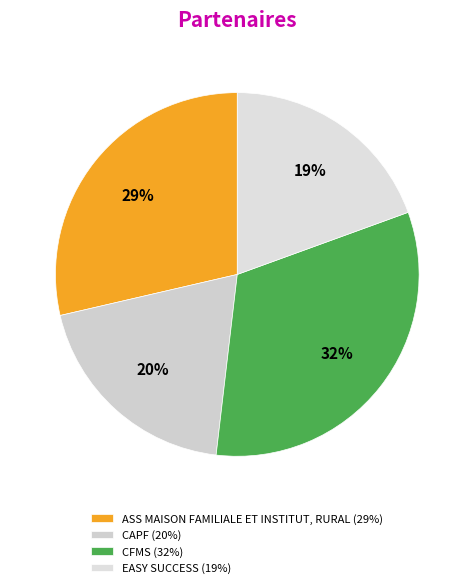

What percentage is NOT represented by CFMS?

67.6%